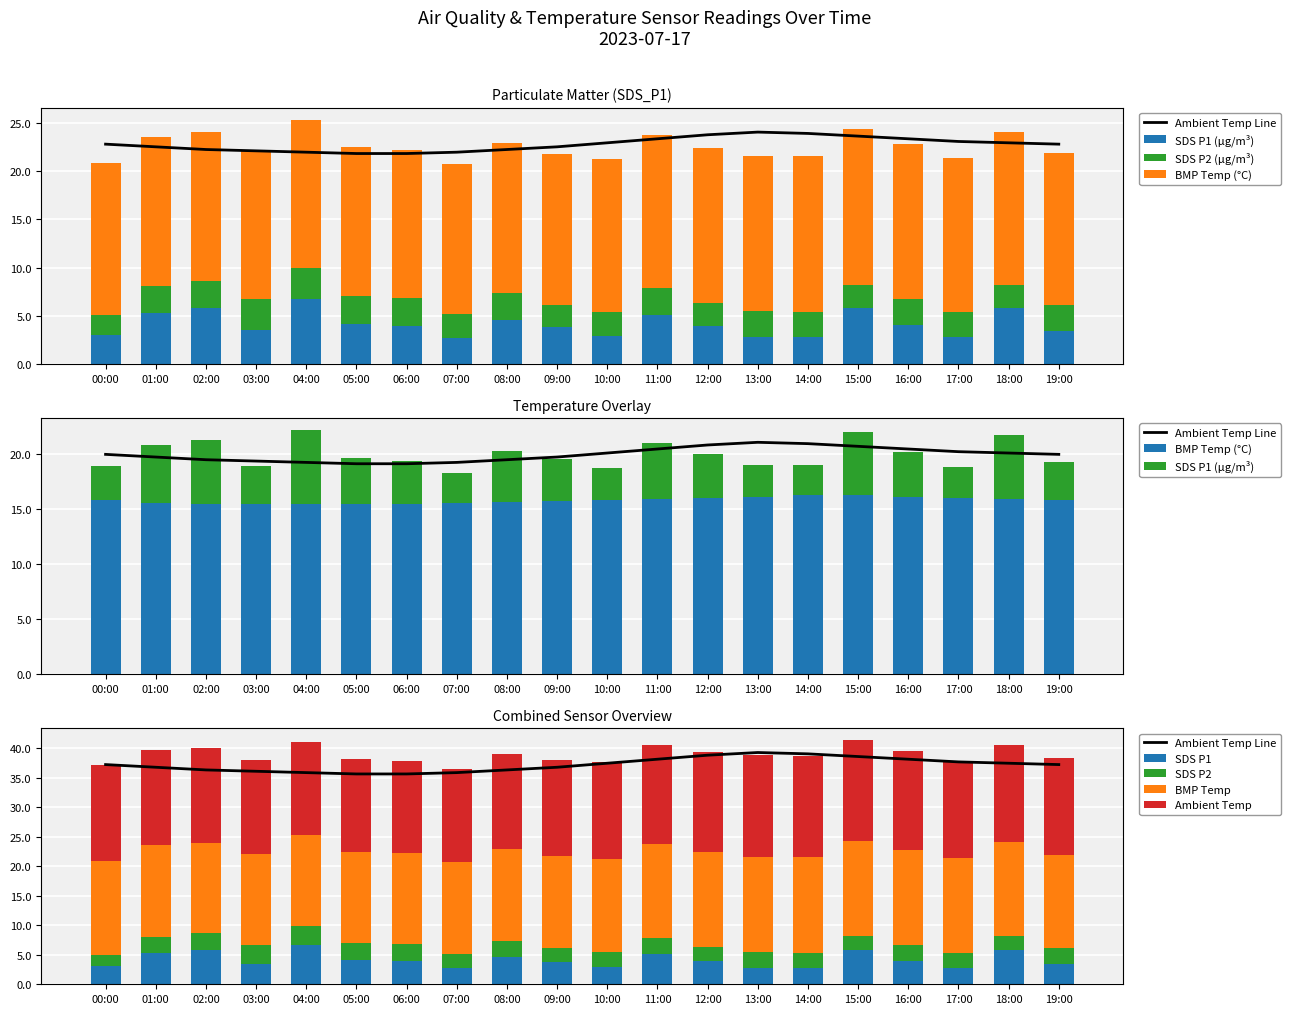

Reading left to right, list all the values displayed in this chart.

Temp: 22.8	22.5	22.3	22.1	22.0	21.8	21.8	22.0	22.3	22.5	23.0	23.4	23.8	24.1	23.9	23.6	23.4	23.1	23.0	22.8
SDS_P1: 3.0	5.3	5.8	3.5	6.7	4.2	3.9	2.7	4.6	3.8	2.9	5.1	3.9	2.8	2.8	5.8	4.0	2.8	5.8	3.4
SDS_P2: 2.0	2.8	2.8	3.2	3.2	2.9	2.9	2.5	2.8	2.3	2.5	2.8	2.4	2.6	2.6	2.4	2.7	2.6	2.4	2.7
BMP_temperature: 15.8	15.5	15.4	15.4	15.4	15.4	15.4	15.5	15.6	15.7	15.8	15.9	16.0	16.1	16.2	16.2	16.1	16.0	15.9	15.8